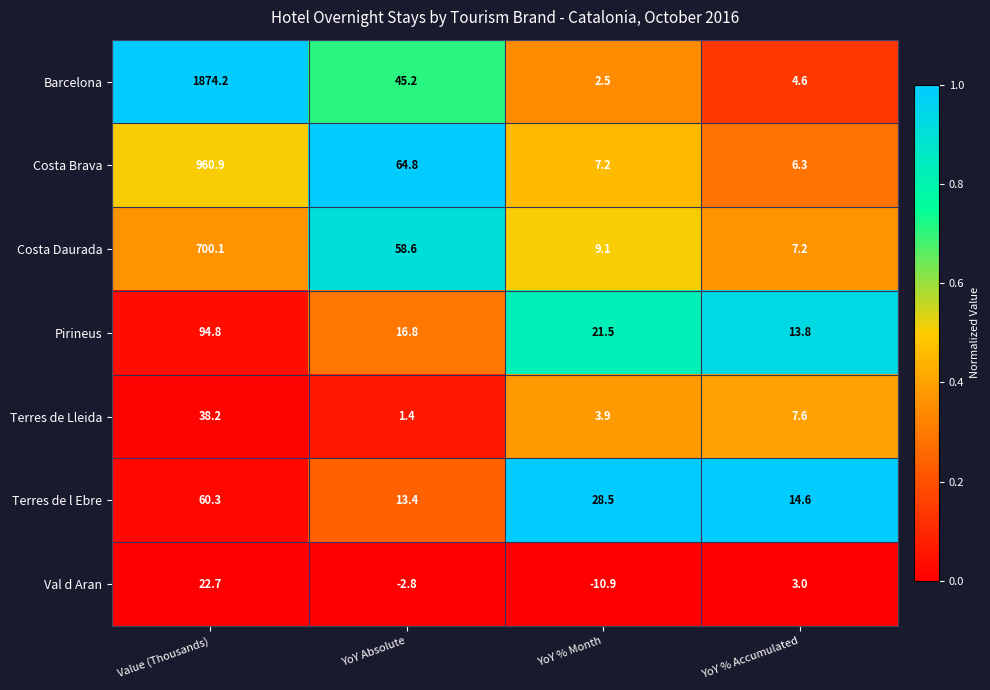

True or false: Pirineus has a value of 21.5 at YoY % Month.

True